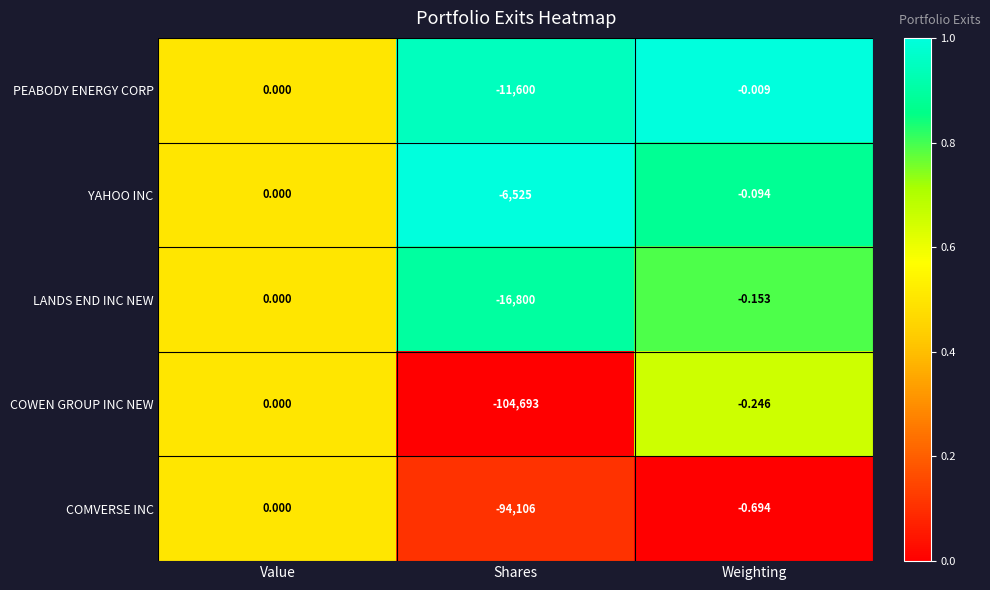

How many series are shown in this chart?

5